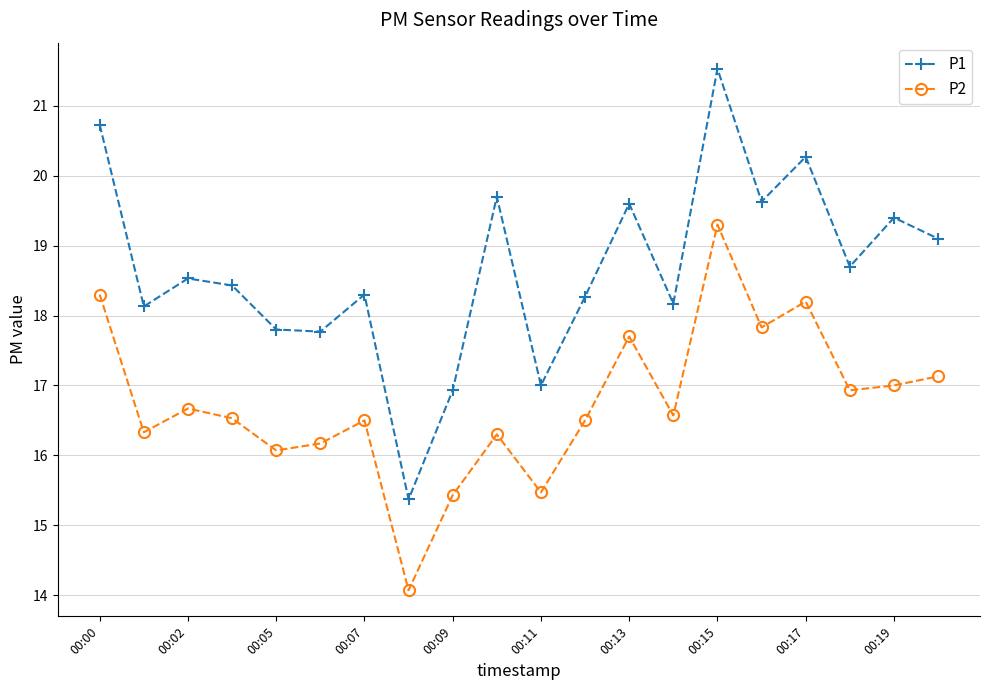

What is the difference between the maximum and minimum values in the P2 series?

5.2